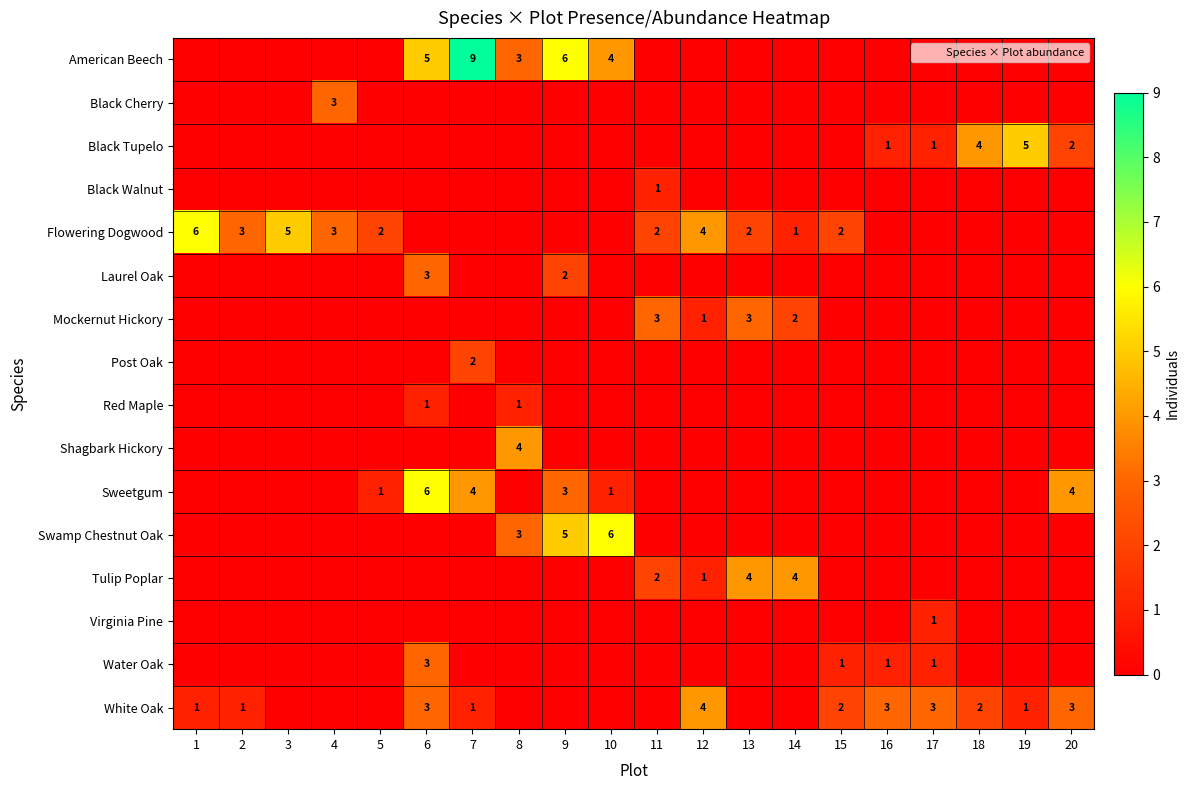

List the labels in order of American Beech value, largest first.

7, 9, 6, 10, 8, 1, 2, 3, 4, 5, 11, 12, 13, 14, 15, 16, 17, 18, 19, 20